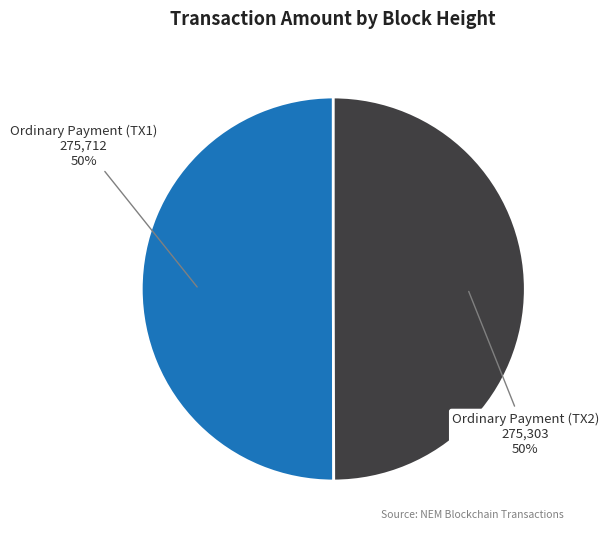

To the nearest percent, what is the combined percentage of Ordinary Payment (TX2) and Ordinary Payment (TX1)?

100%